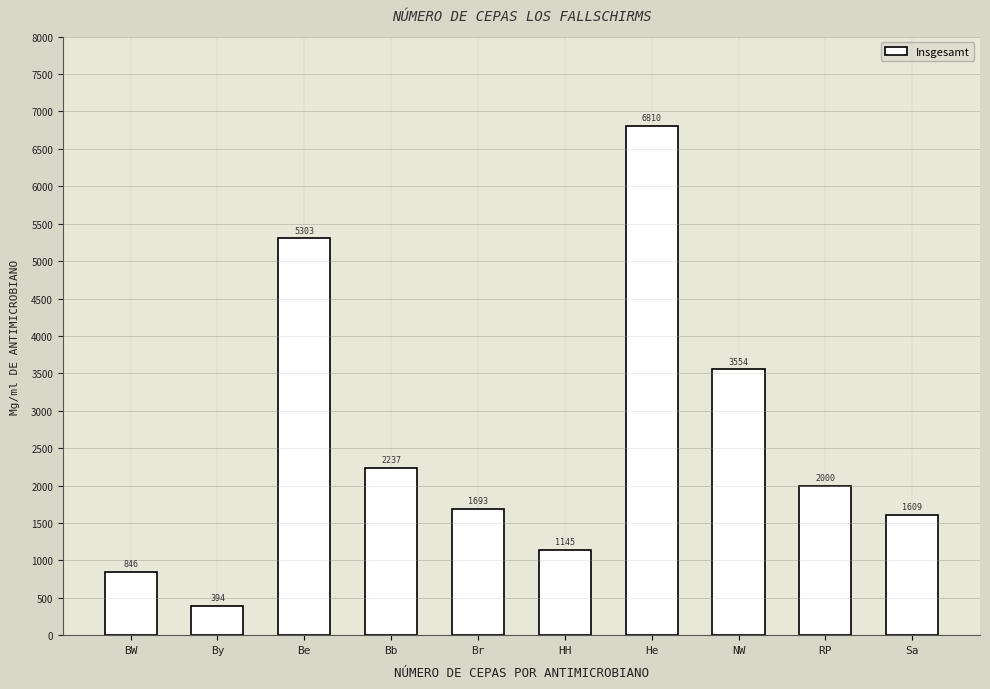

Reading right to left, what are all the values shown in this chart?

Sa=1609	RP=2000	NW=3554	He=6810	HH=1145	Br=1693	Bb=2237	Be=5303	By=394	BW=846